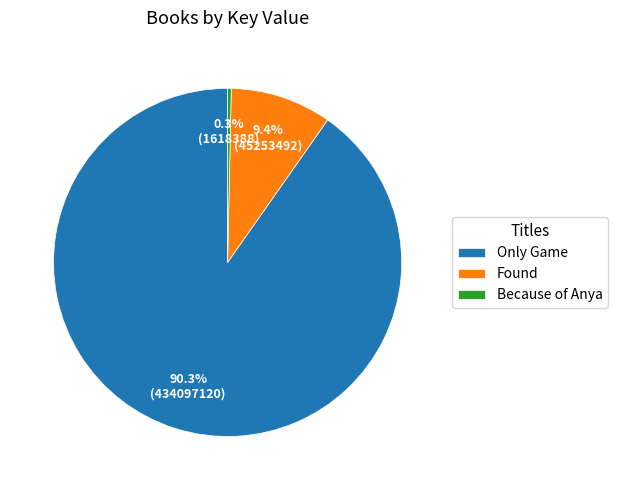

True or false: Found accounts for 19% of the total.

False